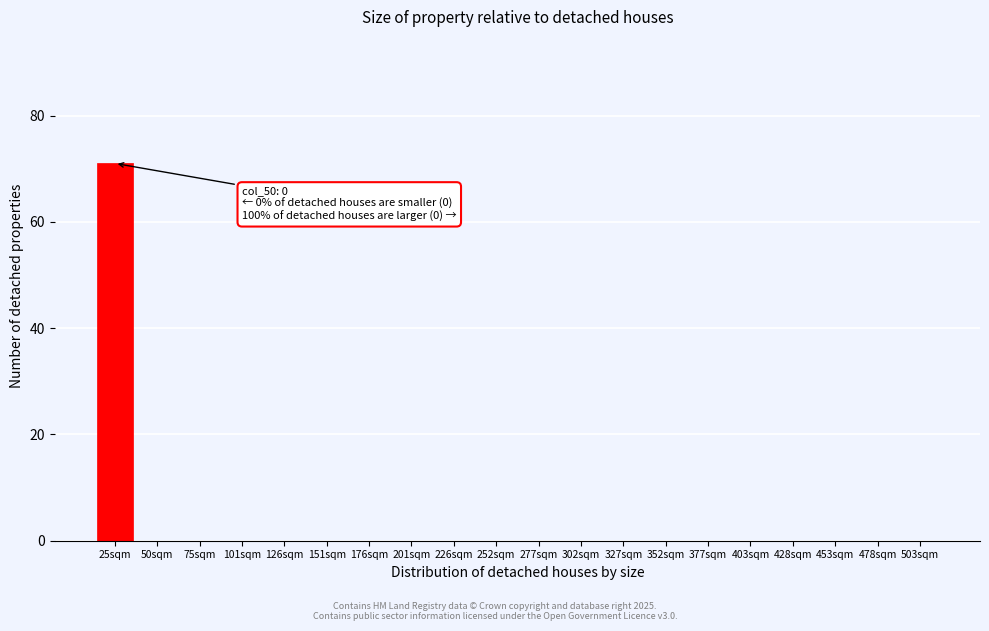

Reading left to right, extract all data points from this chart.

25sqm=71	50sqm=0	75sqm=0	101sqm=0	126sqm=0	151sqm=0	176sqm=0	201sqm=0	226sqm=0	252sqm=0	277sqm=0	302sqm=0	327sqm=0	352sqm=0	377sqm=0	403sqm=0	428sqm=0	453sqm=0	478sqm=0	503sqm=0